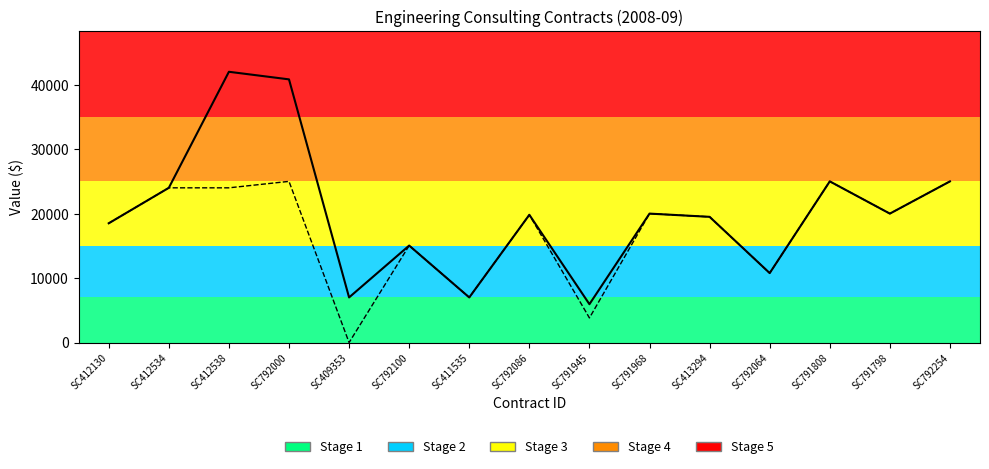

Reading left to right, list all the values displayed in this chart.

current_value: 18500.0	24000.0	42000.0	40823.2	7000.0	15045.0	7000.0	19813.9	5950.0	20000.0	19500.0	10774.0	25000.0	20000.0	25000.0
original_value: 18500.0	24000.0	24000.0	25000.0	0.0	15045.0	7000.0	19813.9	3820.0	20000.0	19500.0	10774.0	25000.0	20000.0	25000.0